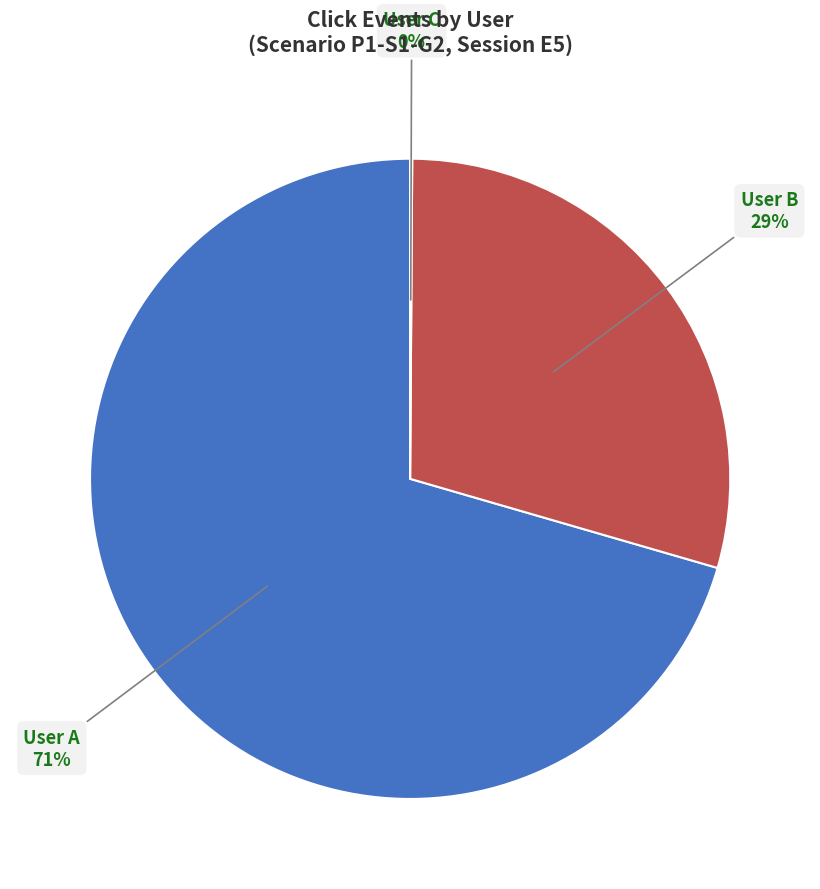

Is there any slice that represents more than half of the pie?

Yes